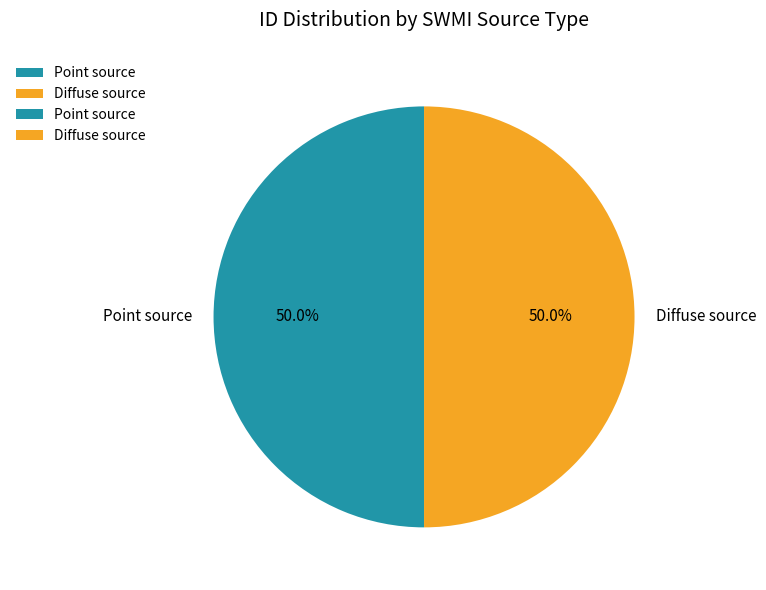

To the nearest percent, what is the combined percentage of Diffuse source and Point source?

100%